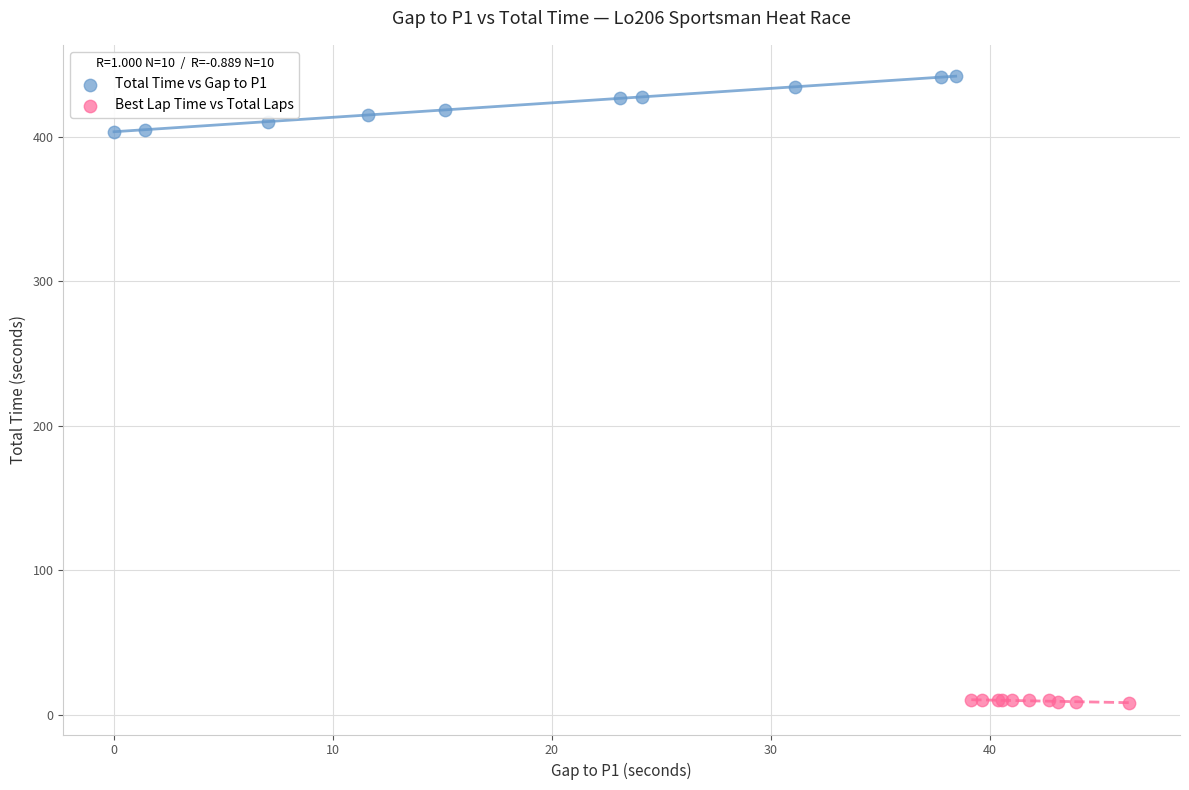

Which series reaches the minimum Y coordinate?

Best Lap Time vs Total Laps